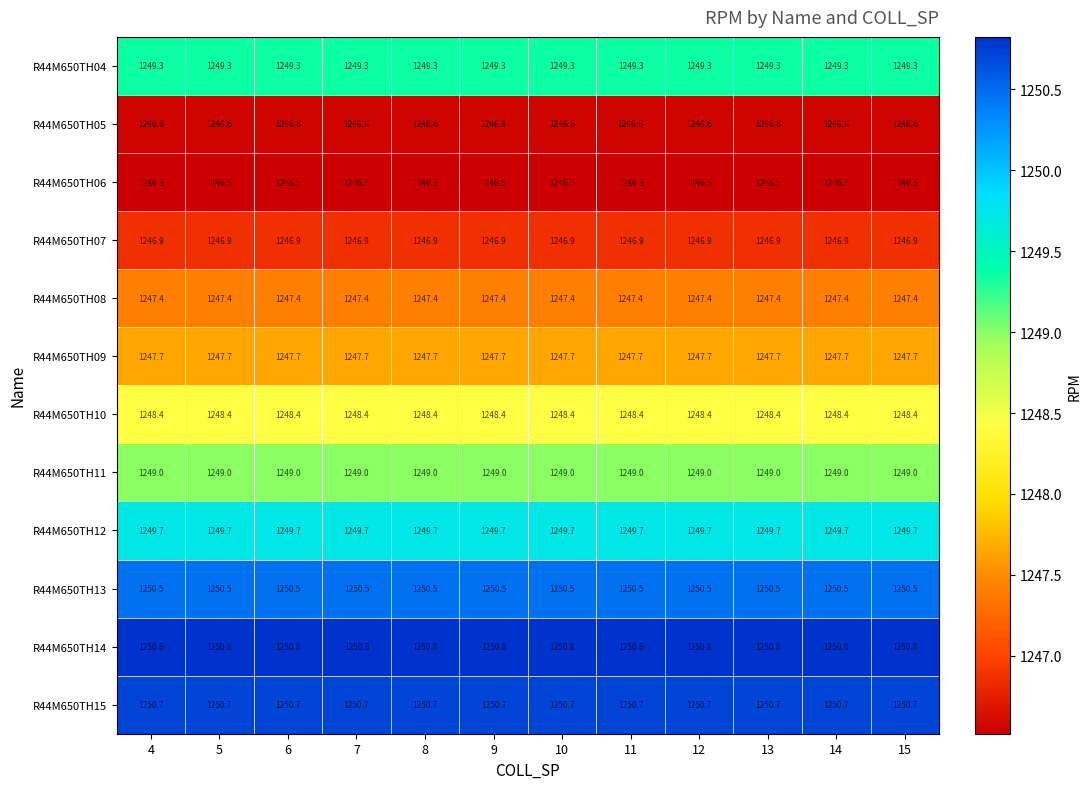

Which series has the largest total across all categories?

R44M650TH14